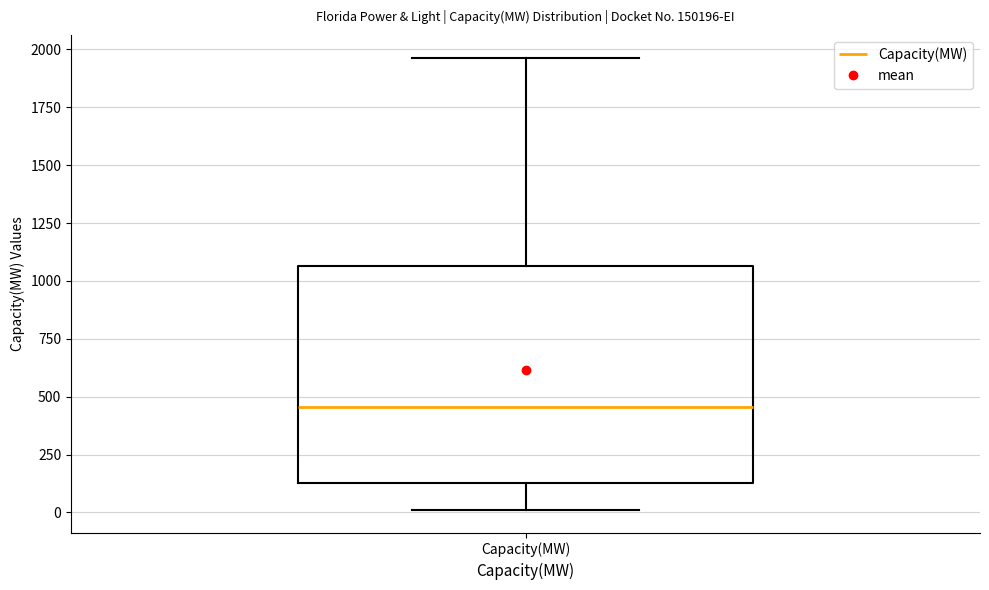

Transcribe this box plot: give where the median line is, the range the box spans, and where the two whiskers end, as read against the y-axis. The values are not printed on the chart, so give them approximately, as read against the axis.

median 450, box 150 to 1050, whiskers 0 to 1950